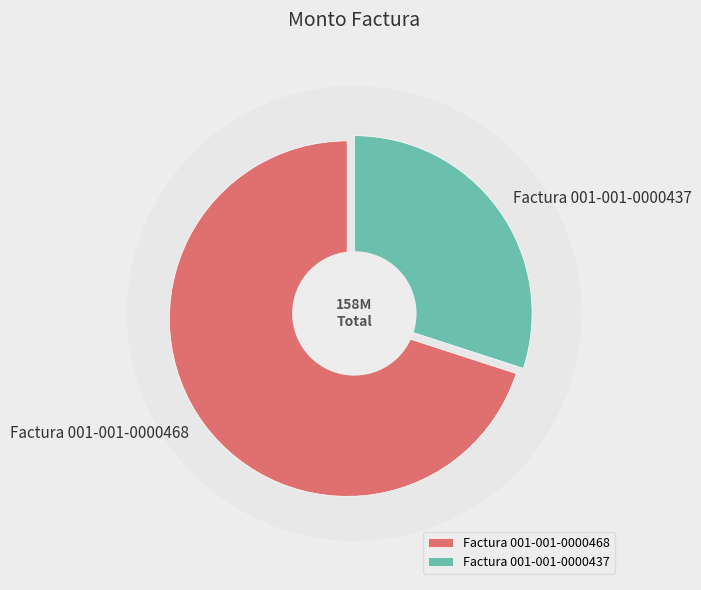

Which slice is the smallest?

Factura 001-001-0000437